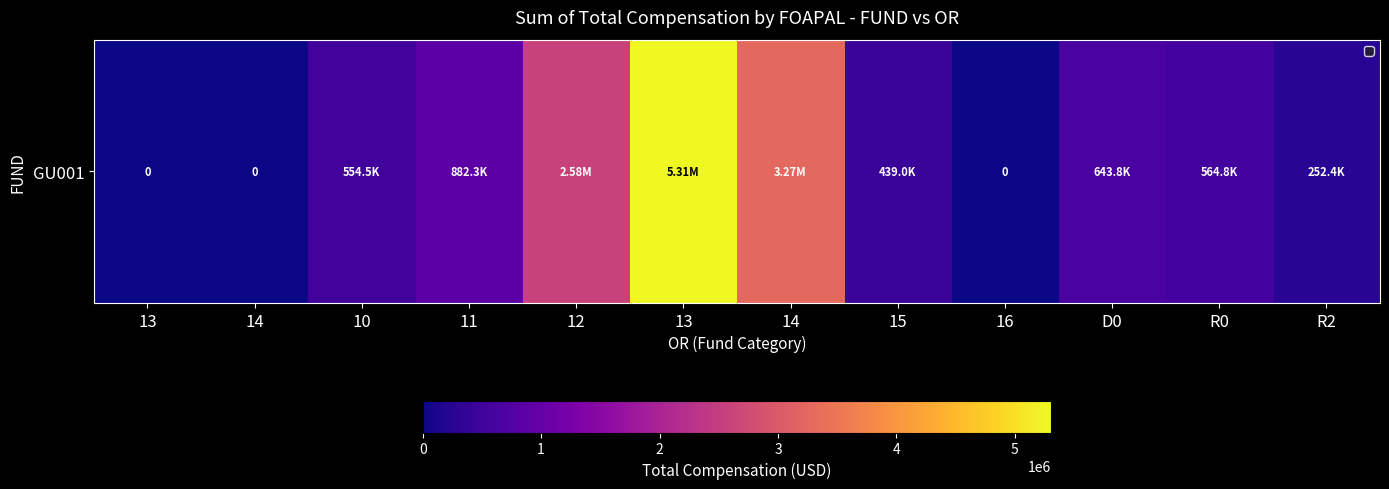

List the labels in order of value, largest first.

13, 14, 12, 11, D0, R0, 10, 15, R2, 13, 14, 16